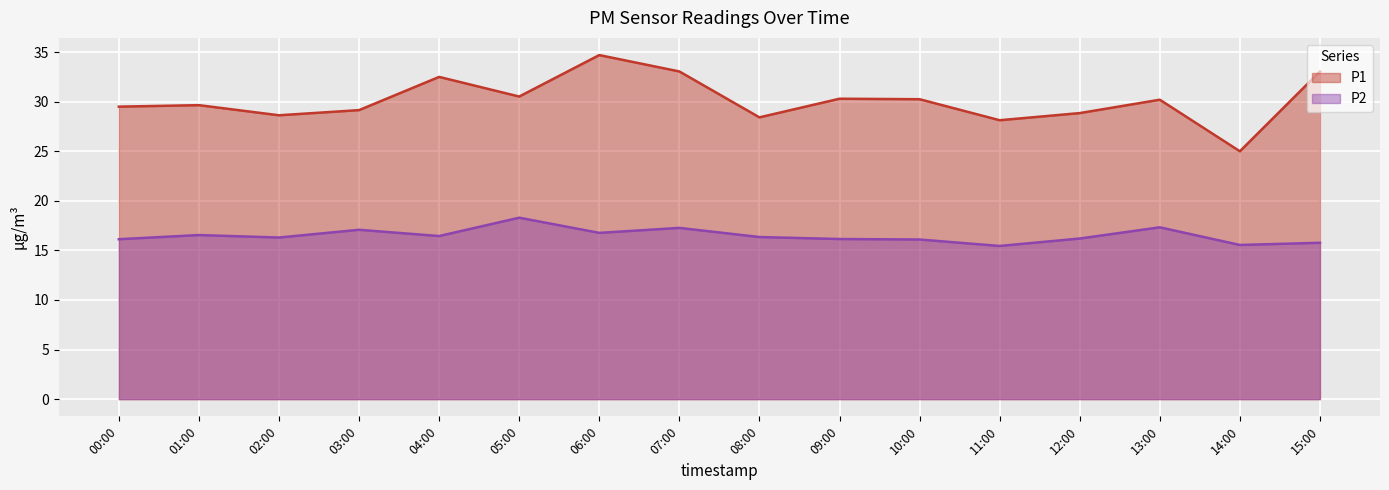

List the series in order of their peak value, lowest first.

P2, P1